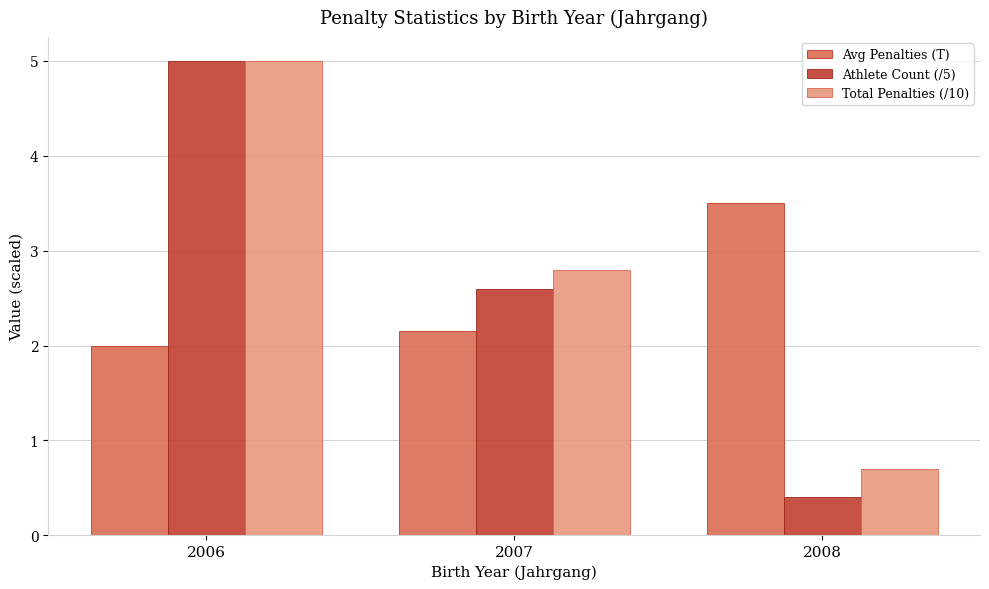

Are the bars grouped side by side (vs. stacked)?

Yes